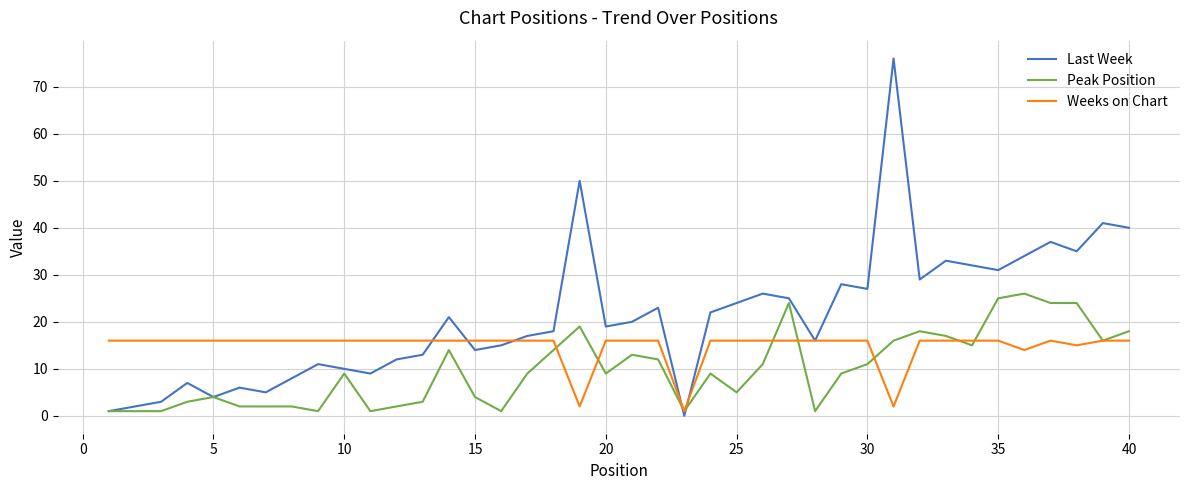

True or false: Peak Position and Weeks on Chart cross at least once.

True